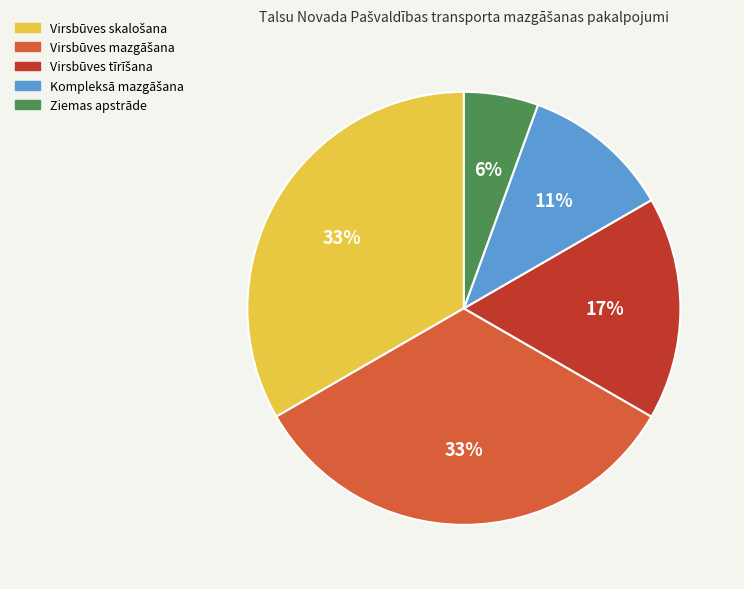

How many slices are in this pie chart?

5